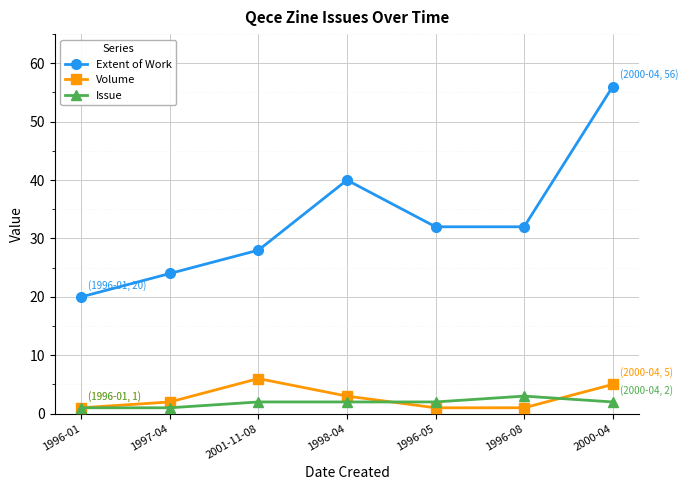

What is the sum of all Volume values?

19